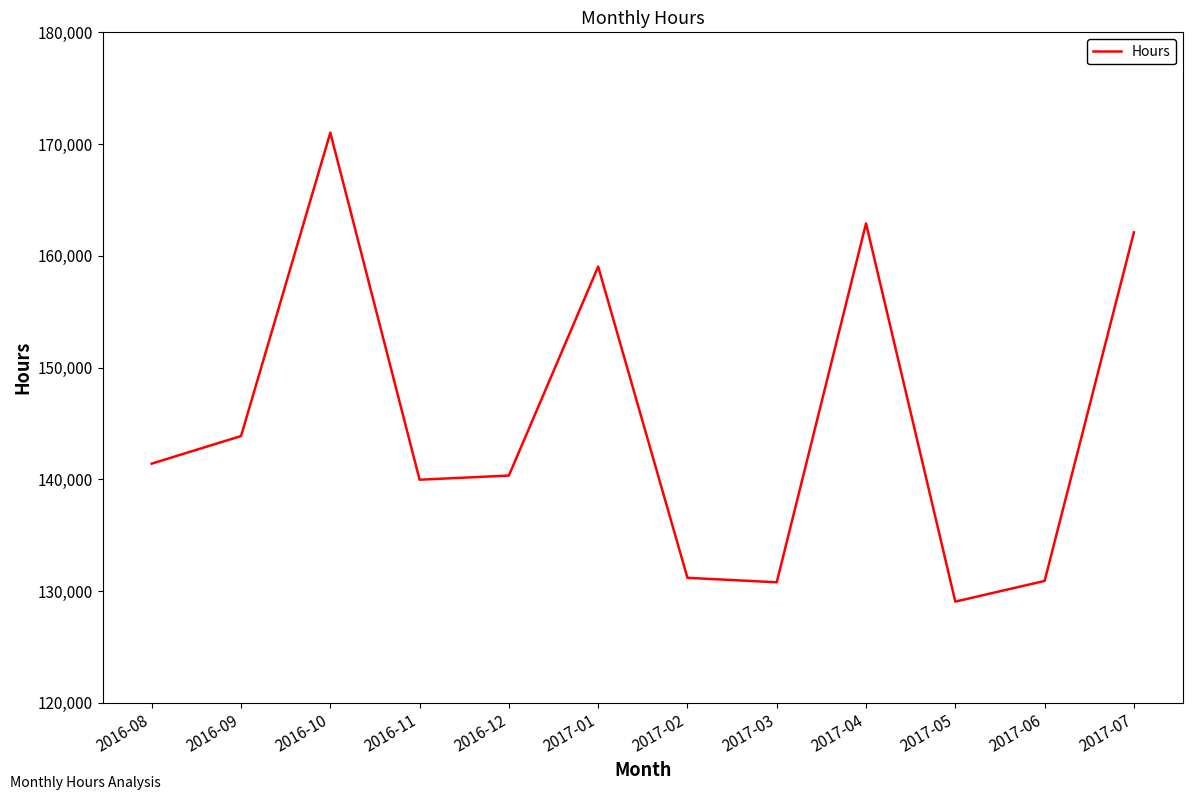

What is the difference between the values at 2016-10 and 2017-06?

40115.5